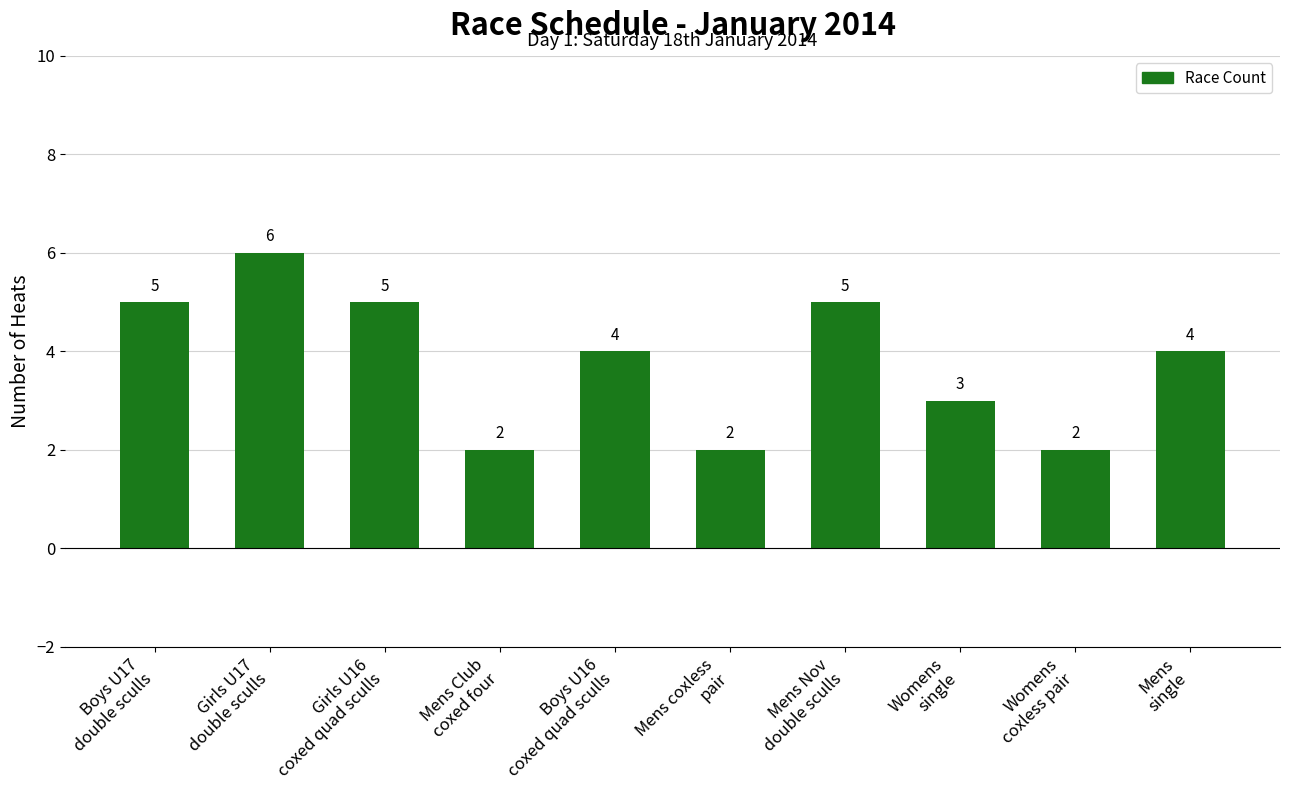

How many categories are shown in the chart?

10